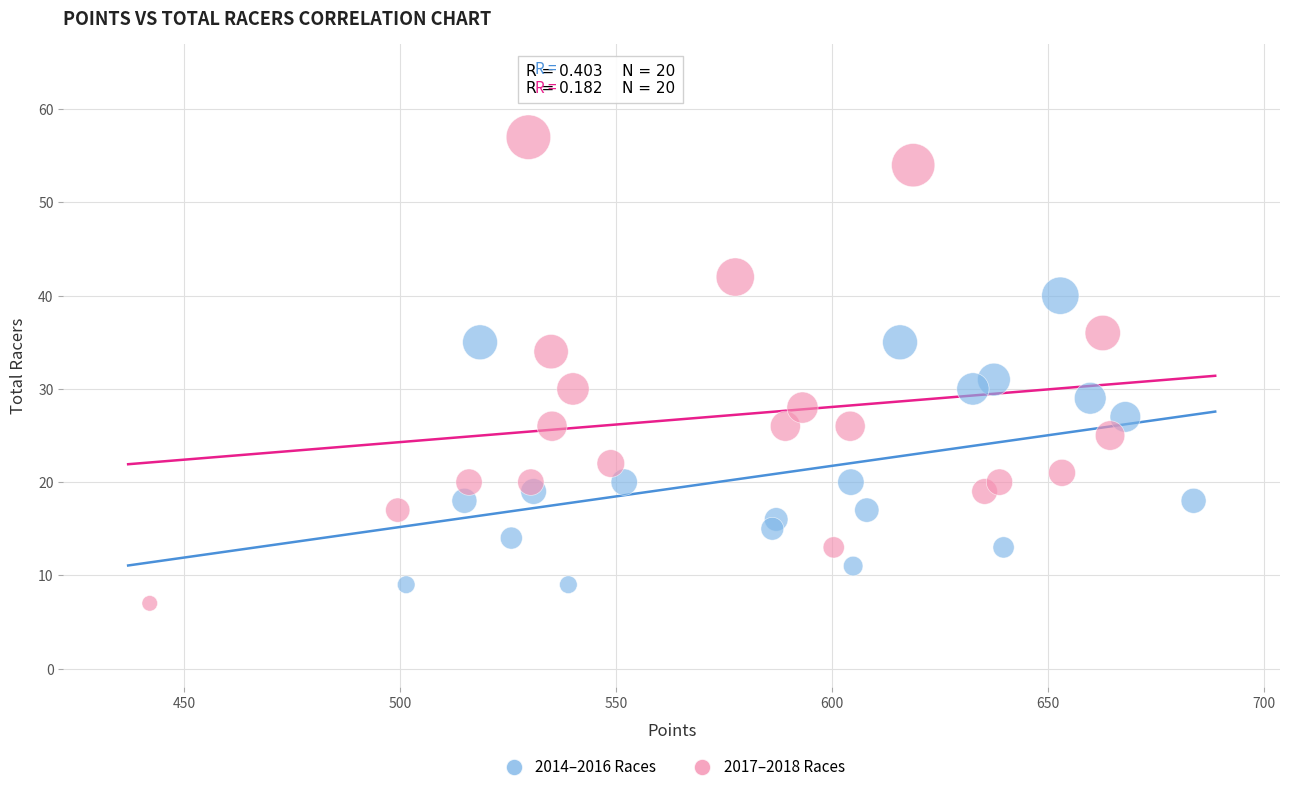

What are all the series names shown in the legend?

2014–2016 Races, 2017–2018 Races